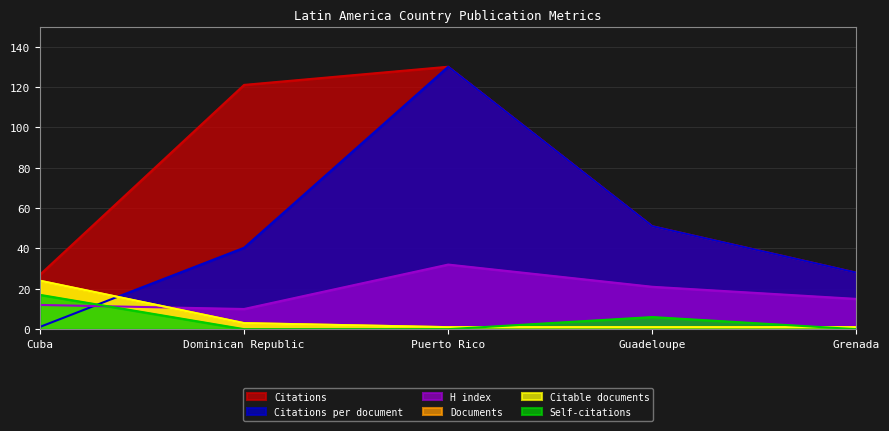

What are all the series names shown in the legend?

Citations, Citations per document, H index, Documents, Citable documents, Self-citations